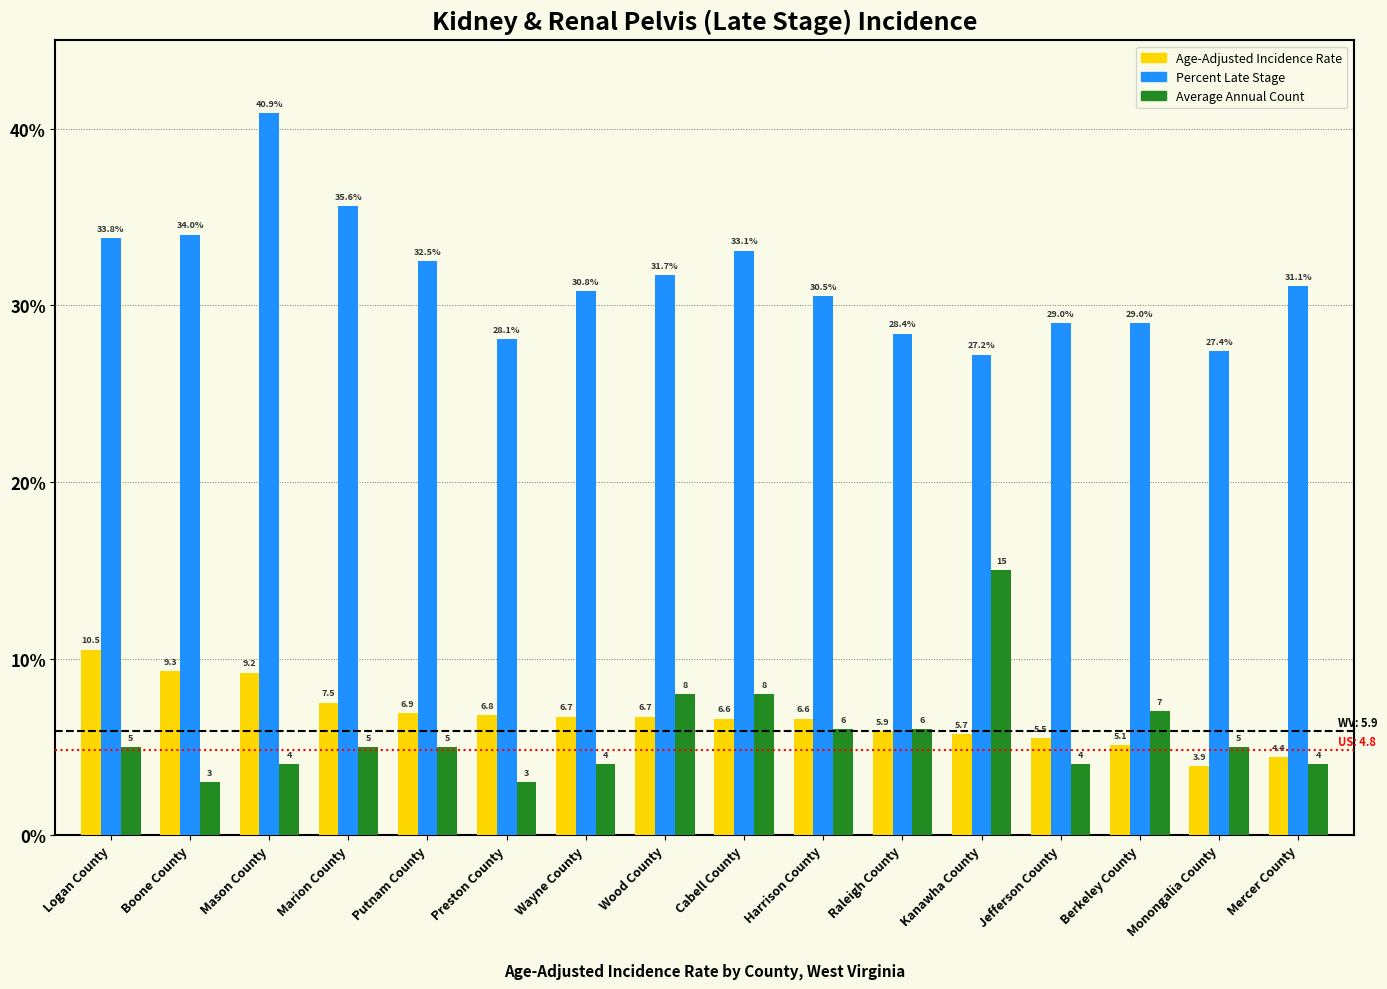

What is the label of the 4th bar from the left?

Marion County